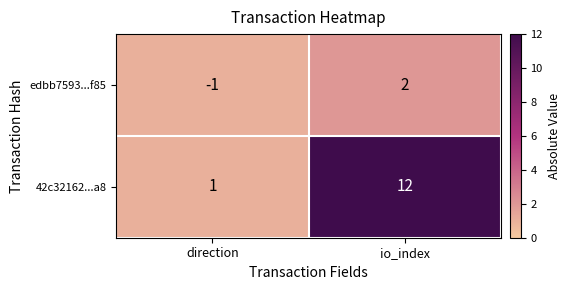

Which series has the largest total across all categories?

42c32162...a8